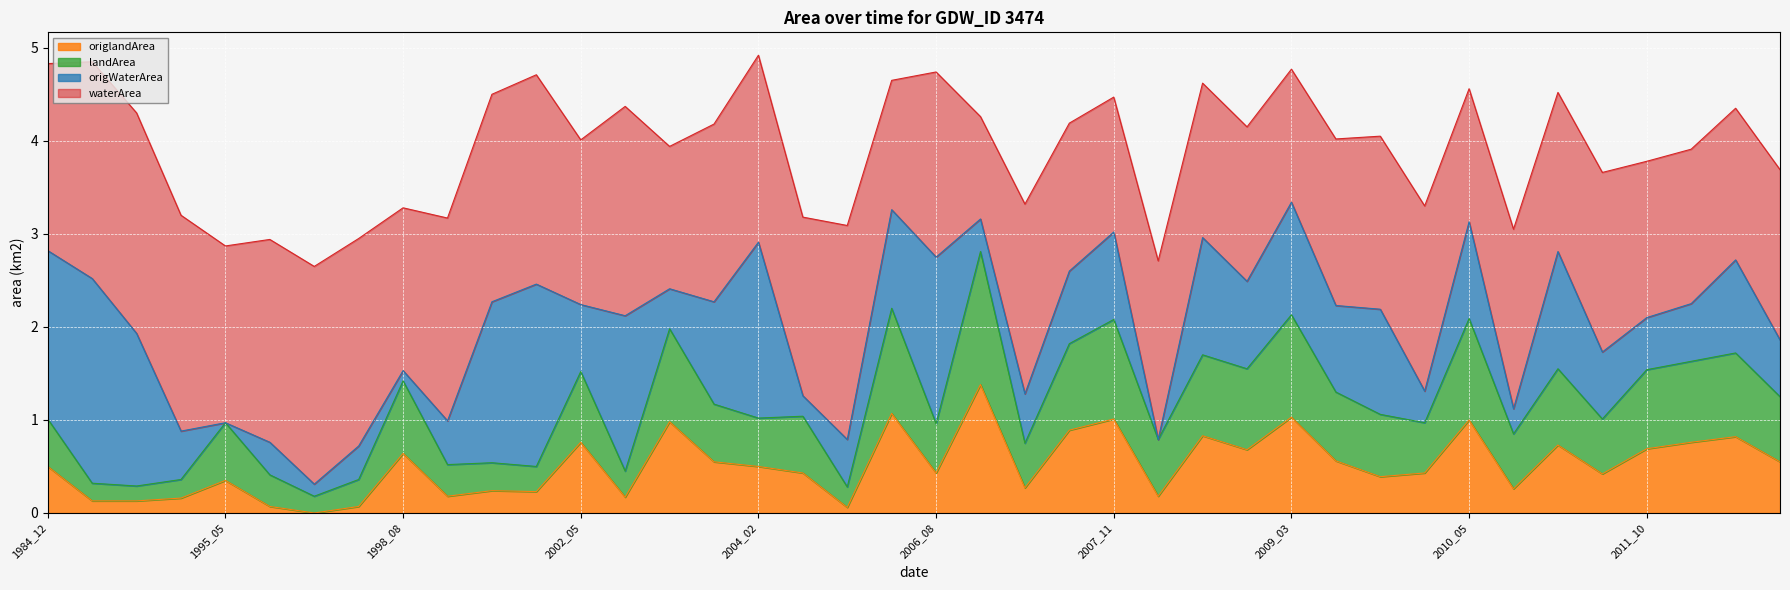

What is the difference between the maximum and minimum values in the origlandArea series?

1.4